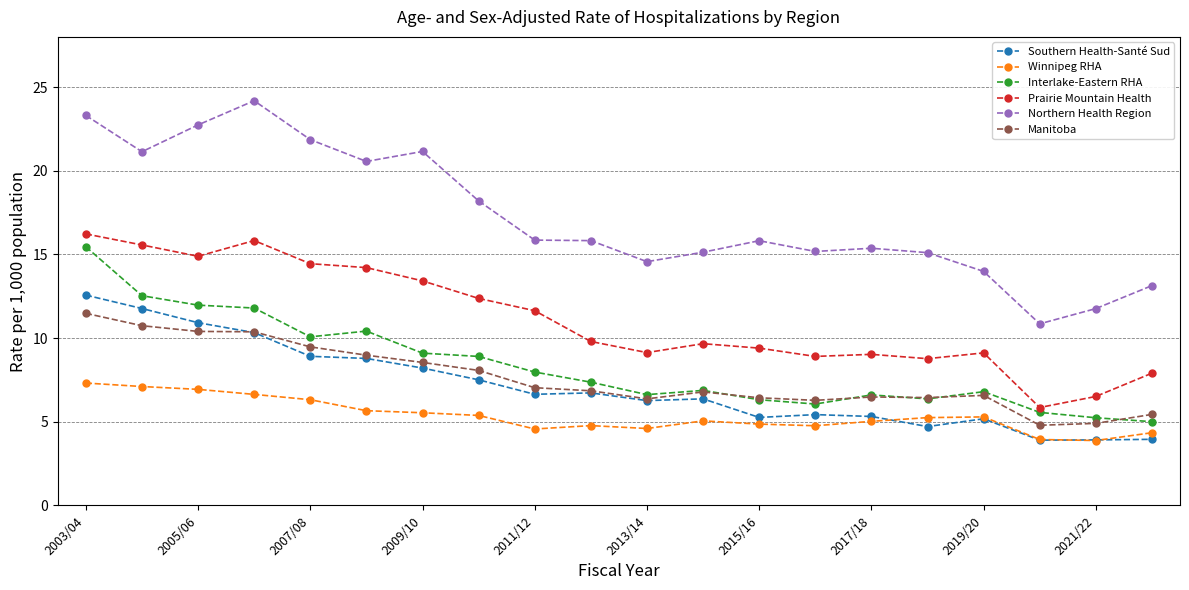

What is the lowest value of the Interlake-Eastern RHA series?

5.0